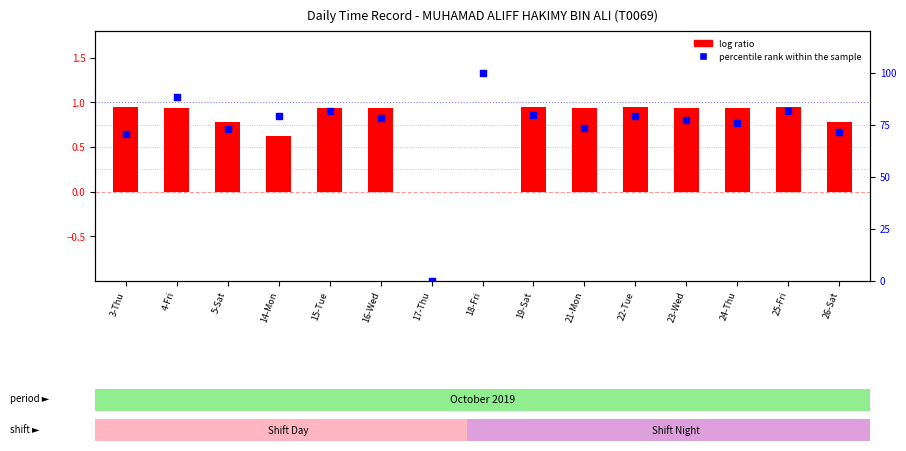

Is the value of percentile rank within the sample at 23-Wed greater than the value of log ratio at 3-Thu?

Yes